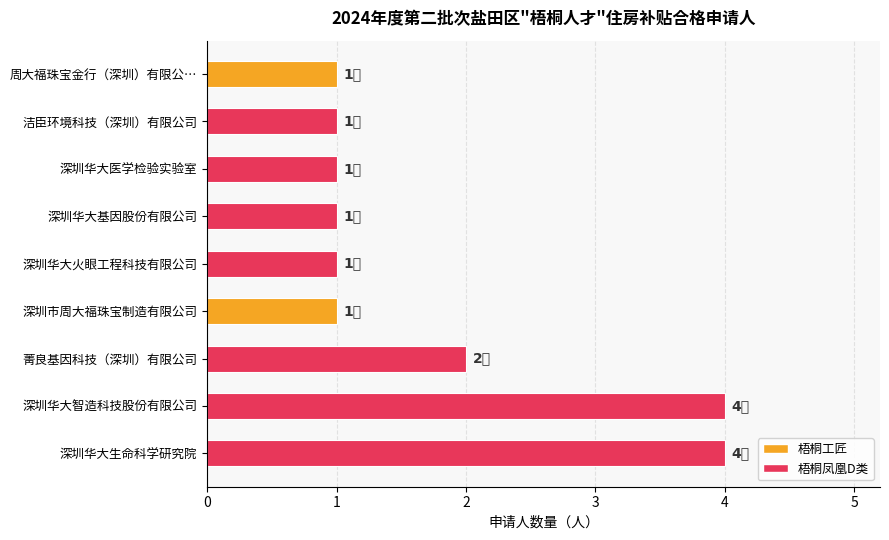

Reading bottom to top, what are all the values shown in this chart?

深圳华大生命科学研究院=4	深圳华大智造科技股份有限公司=4	菁良基因科技（深圳）有限公司=2	深圳市周大福珠宝制造有限公司=1	深圳华大火眼工程科技有限公司=1	深圳华大基因股份有限公司=1	深圳华大医学检验实验室=1	洁臣环境科技（深圳）有限公司=1	周大福珠宝金行（深圳）有限公…=1